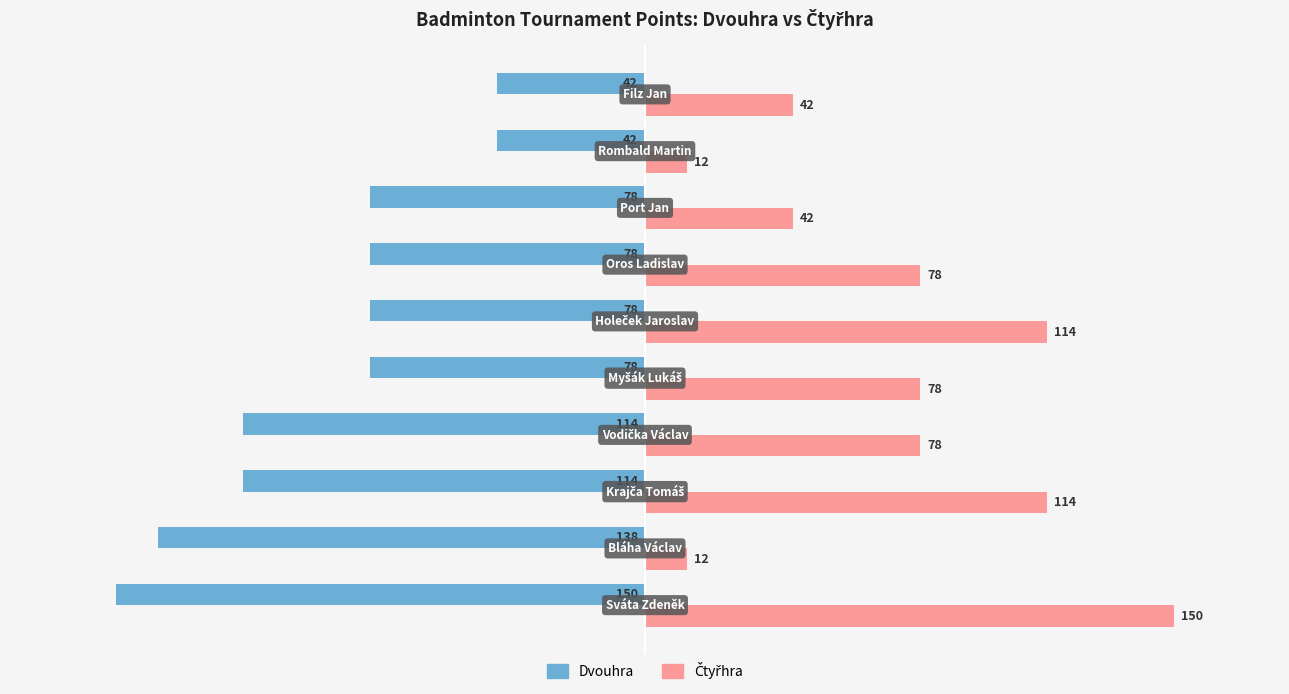

What is the maximum value for Dvouhra?

-42